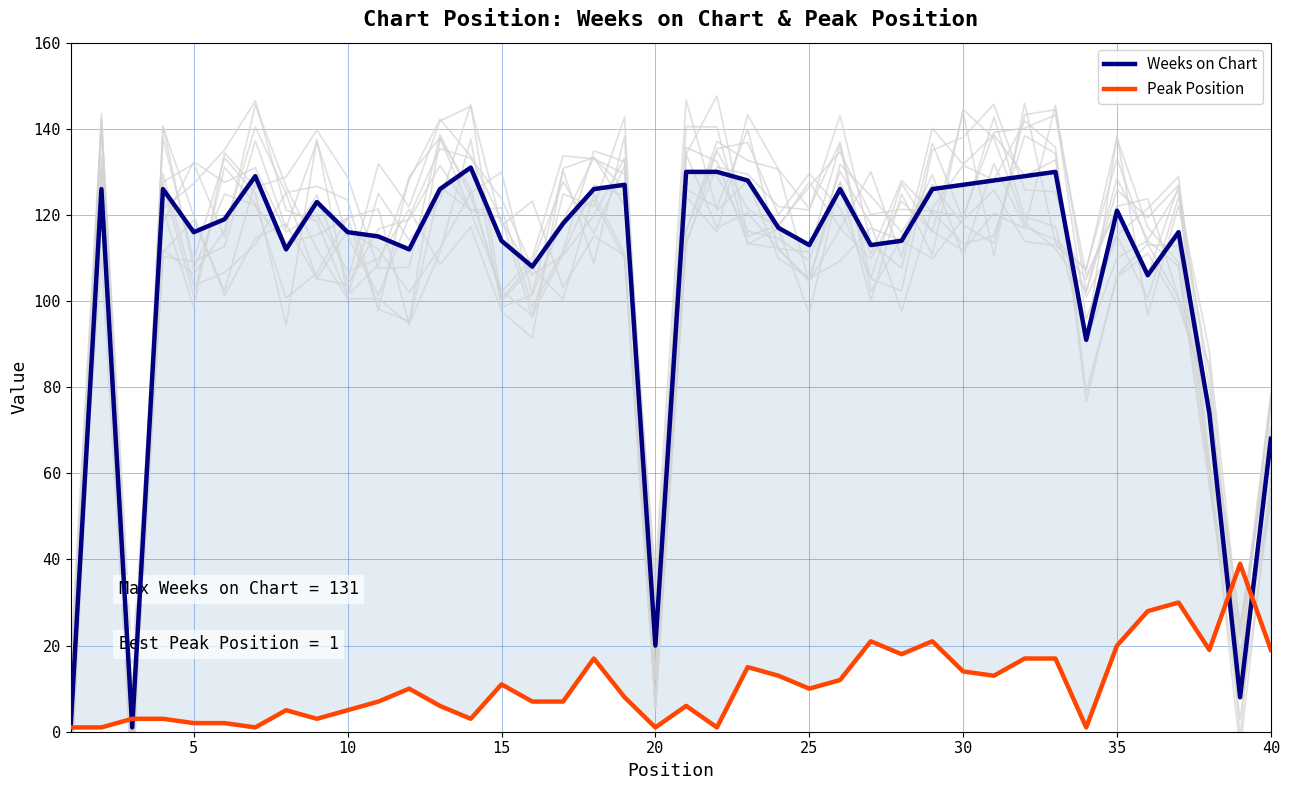

Which series ends up on top after the final intersection of Weeks on Chart and Peak Position?

Weeks on Chart